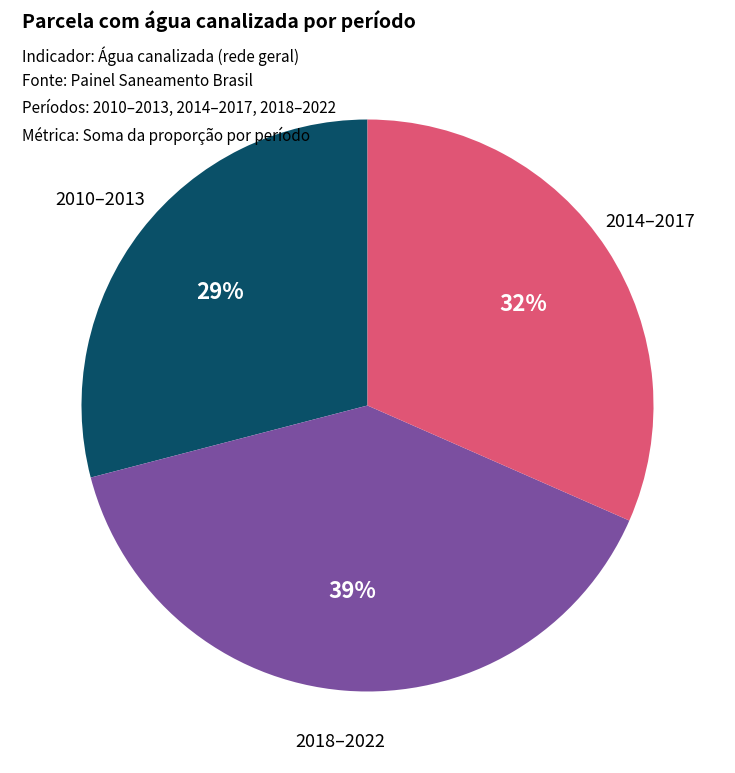

The 2010–2013 slice represents 38% of the pie. True or false?

False